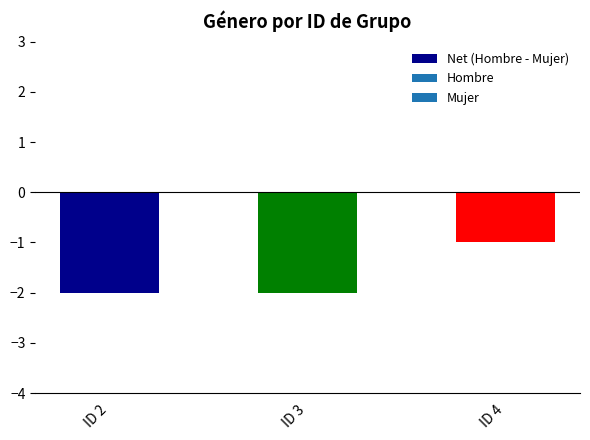

Between ID 4 and ID 3, which is larger?

ID 4